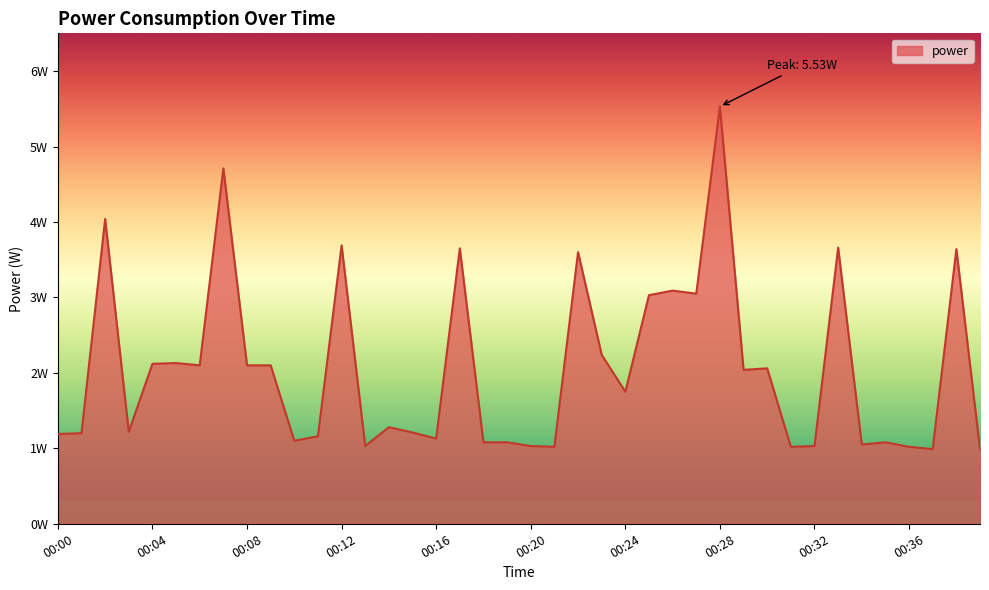

At which label does the data first exceed 1?

00:00